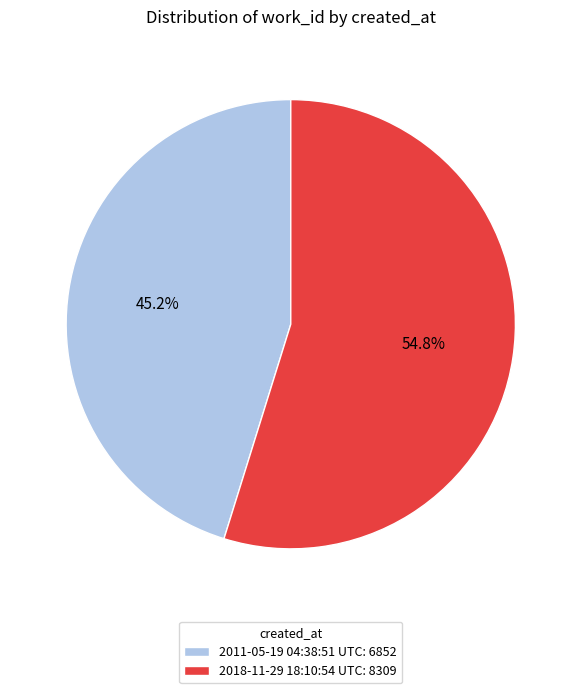

To the nearest percent, what portion does 2011-05-19 04:38:51 UTC represent?

45%